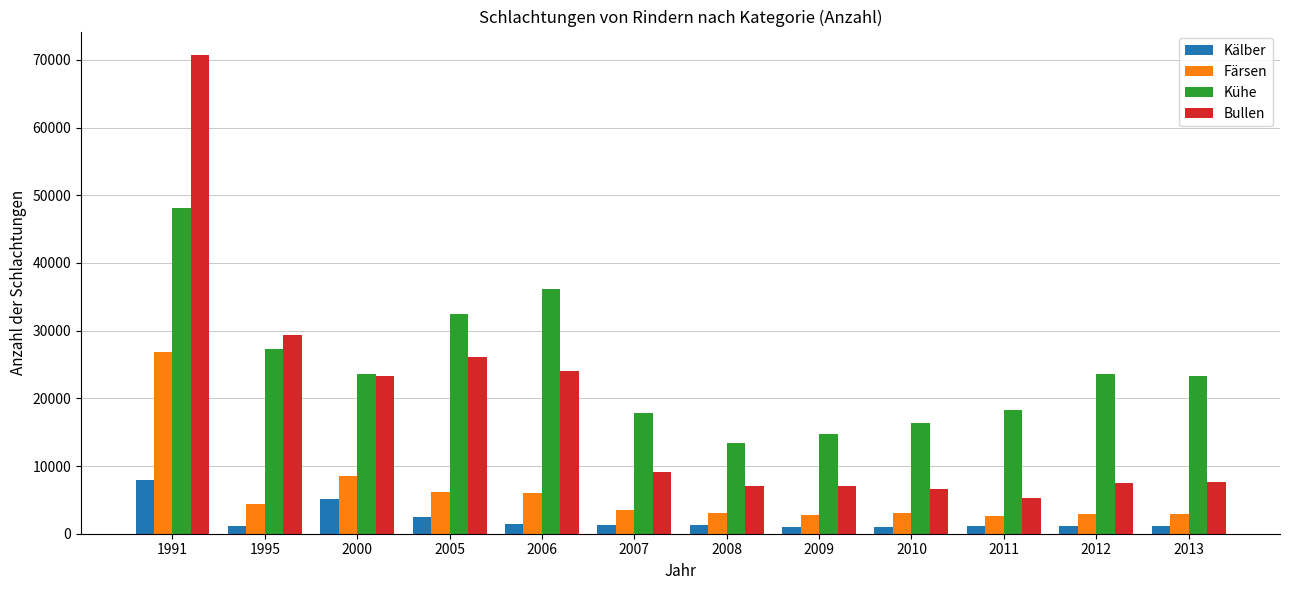

What is the spread (max minus min) of values at 2006?

34739